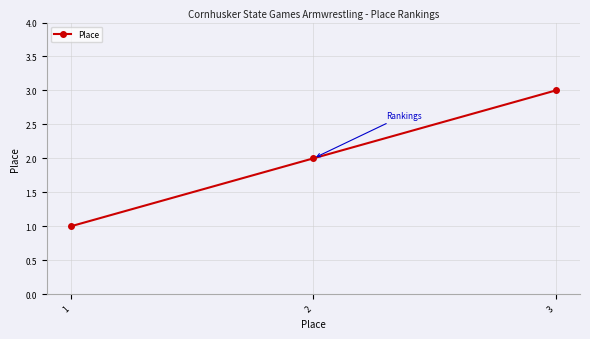

How many values are between 1 and 3?

3